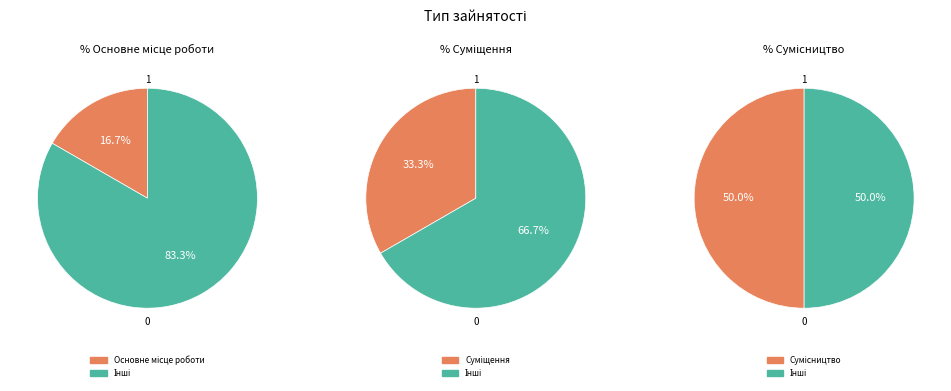

To the nearest percent, what is the combined percentage of Основне місце роботи and Сумісництво?

67%